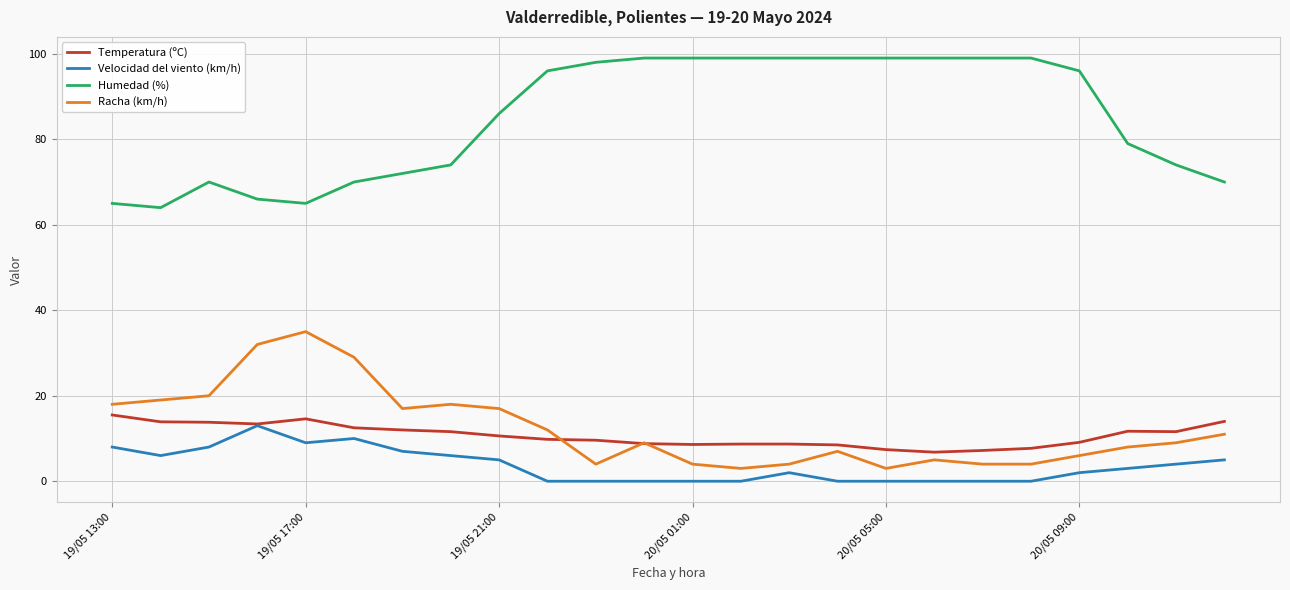

True or false: Temperatura (ºC) and Humedad (%) cross at least once.

False